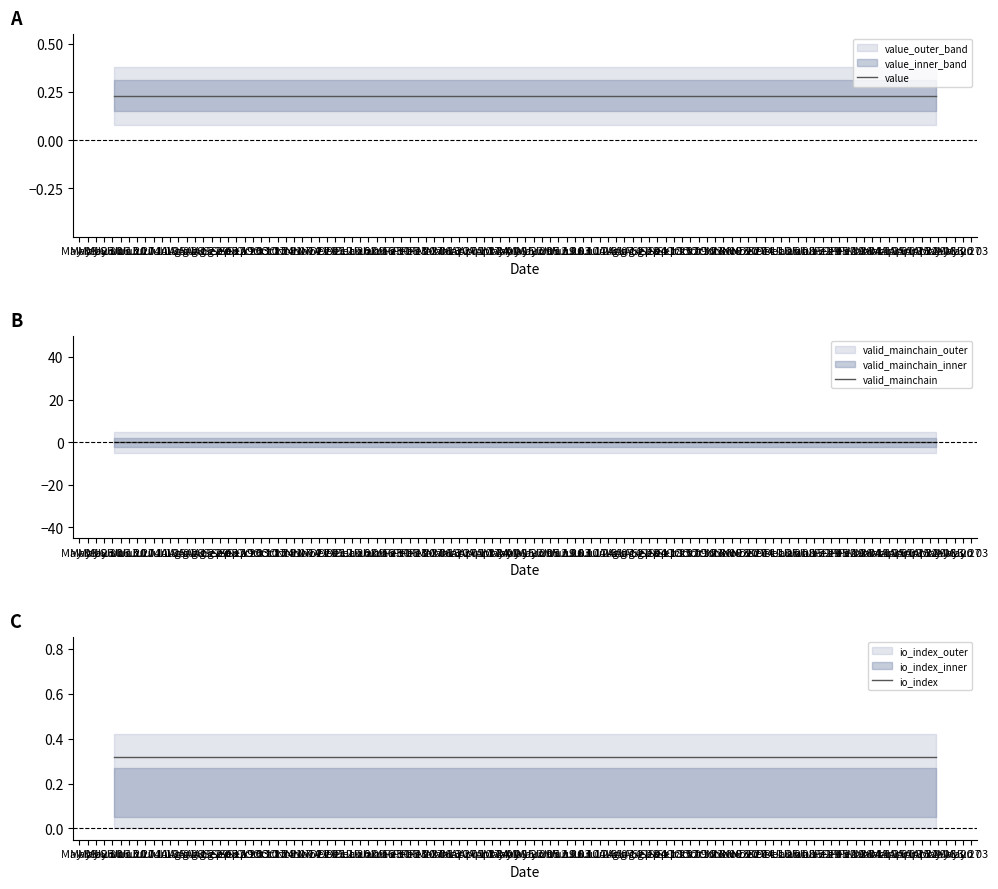

What value does the value series have at Aug 22?

0.2